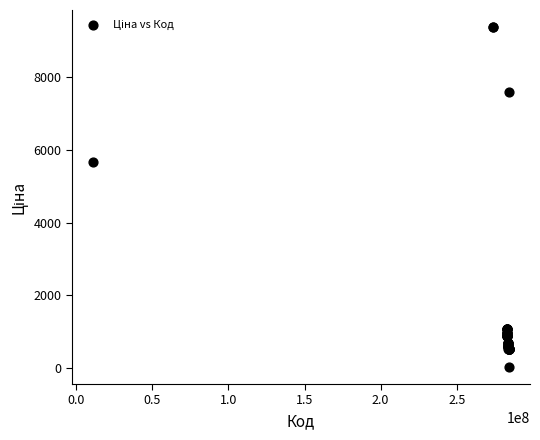

What Y value in the scatter plot is closest to 4708?

5673.8